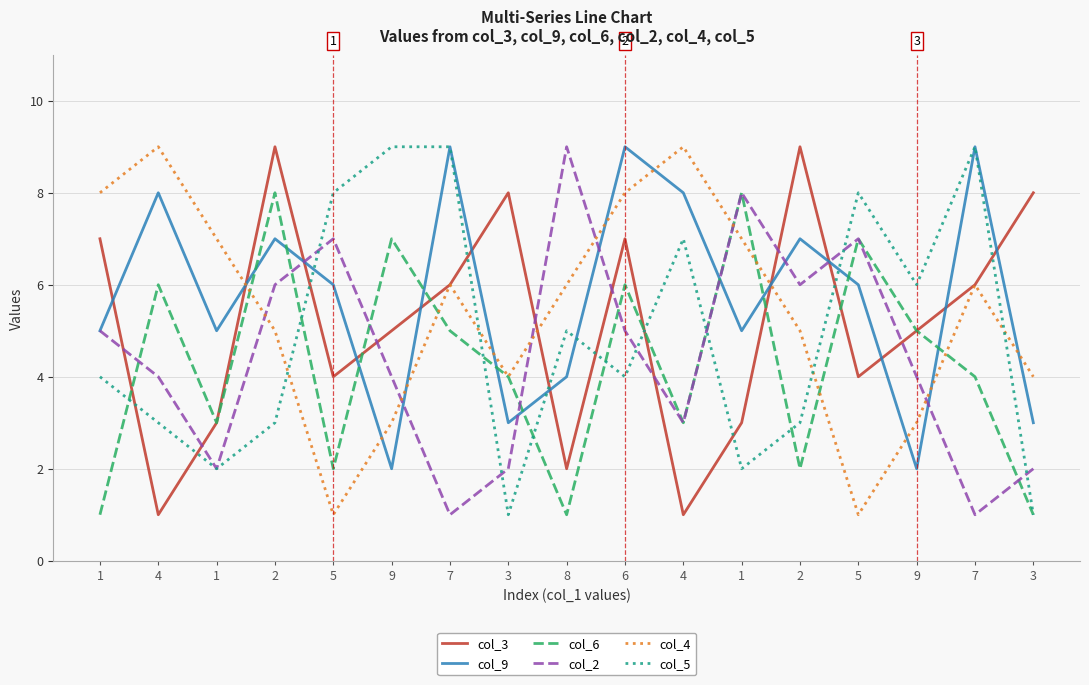

What is the highest value of the col_6 series?

8